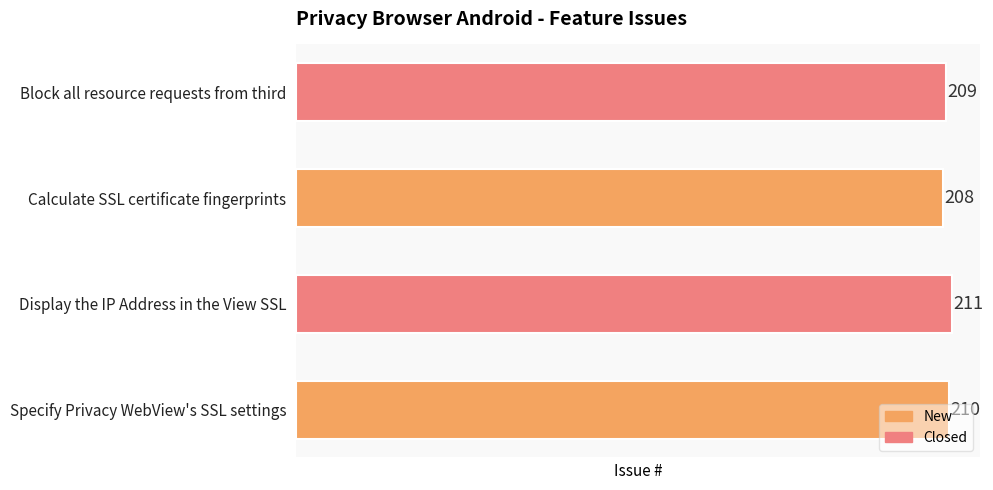

How many values are below 210?

2